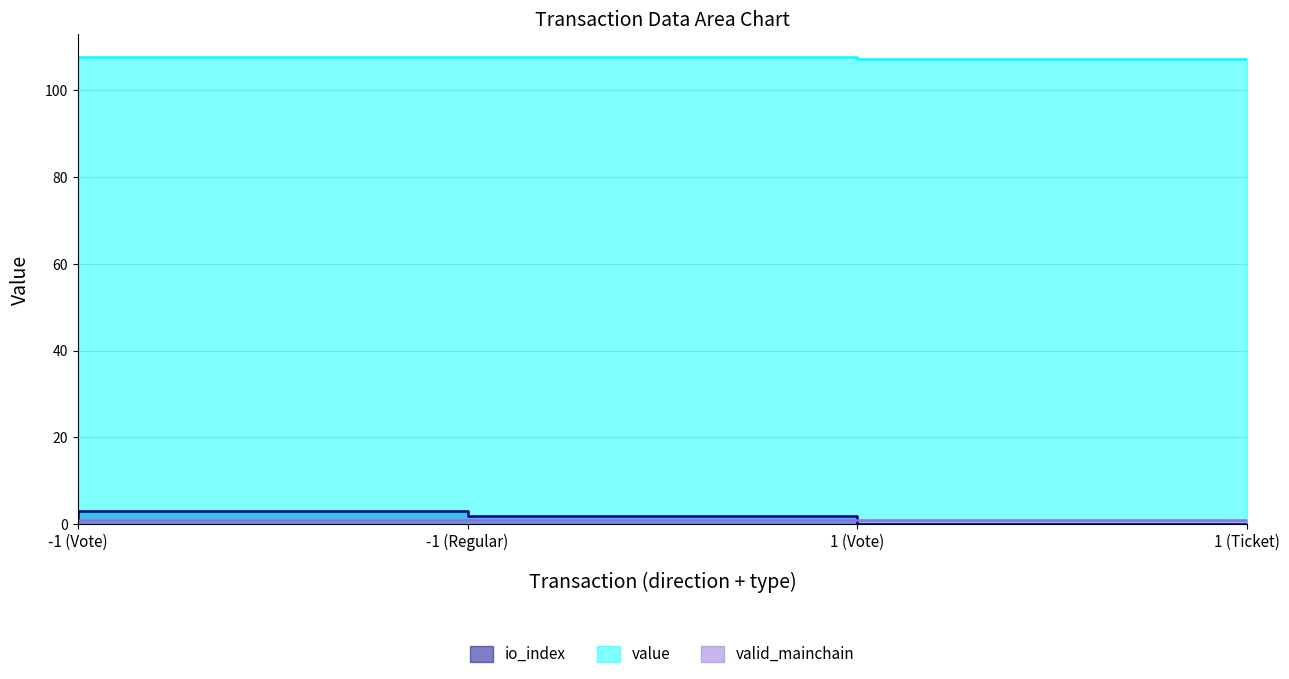

What is the label of the 2nd point from the left?

-1 (Regular)